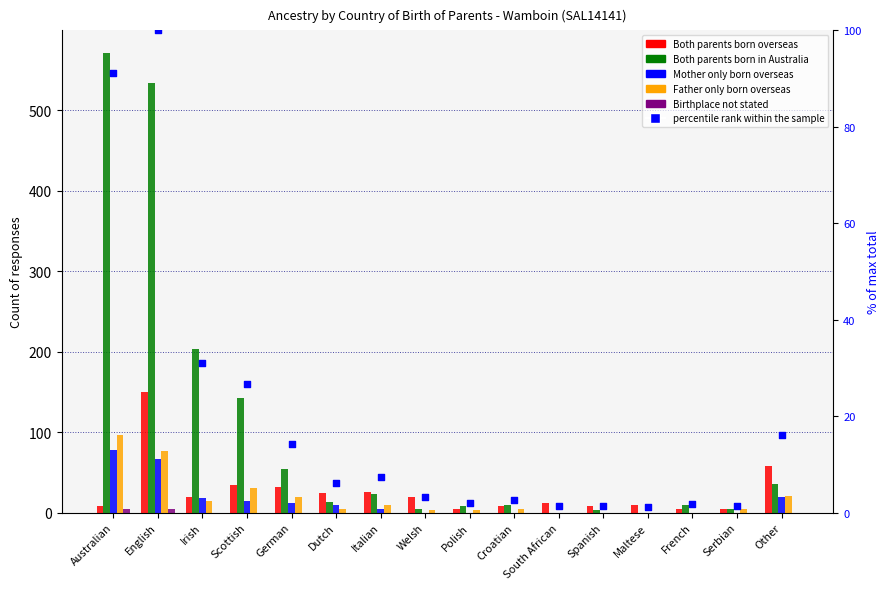

At how many categories does at least one series exceed 535?

1